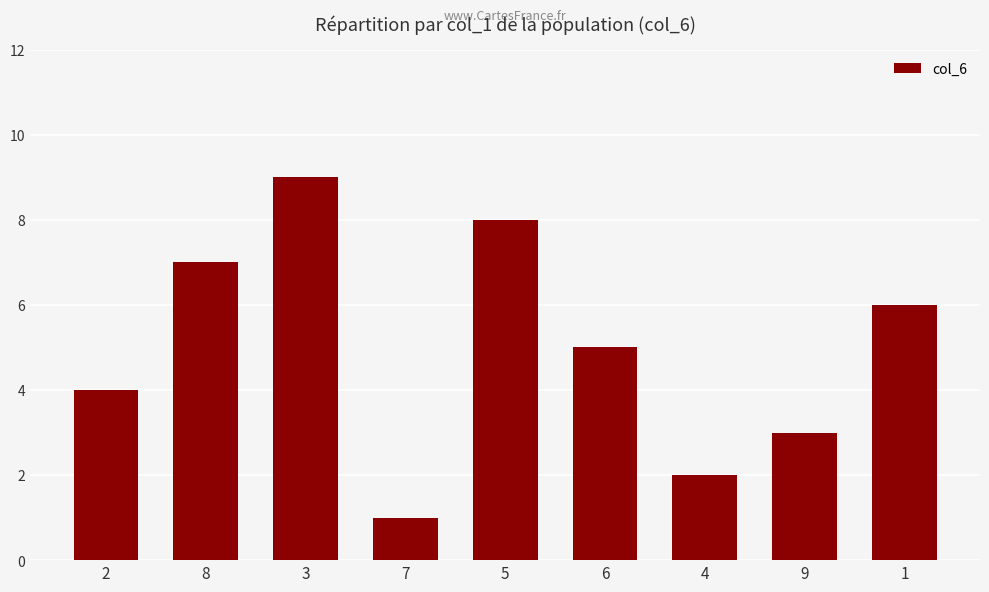

Reading left to right, extract all data points from this chart.

2=4	8=7	3=9	7=1	5=8	6=5	4=2	9=3	1=6